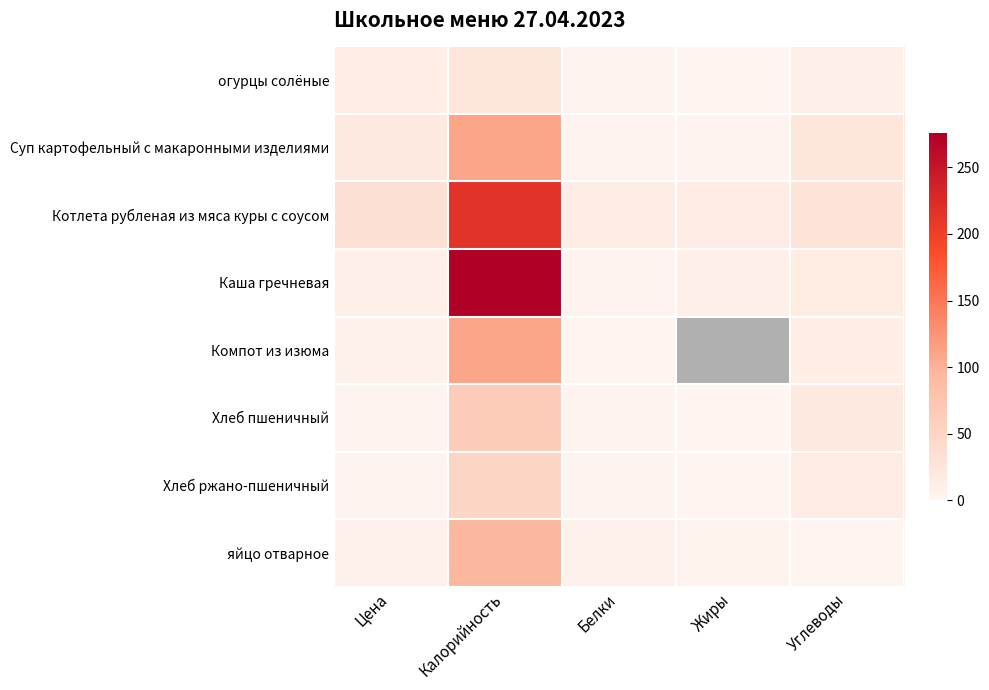

Between Цена and Жиры, which is larger?

Цена